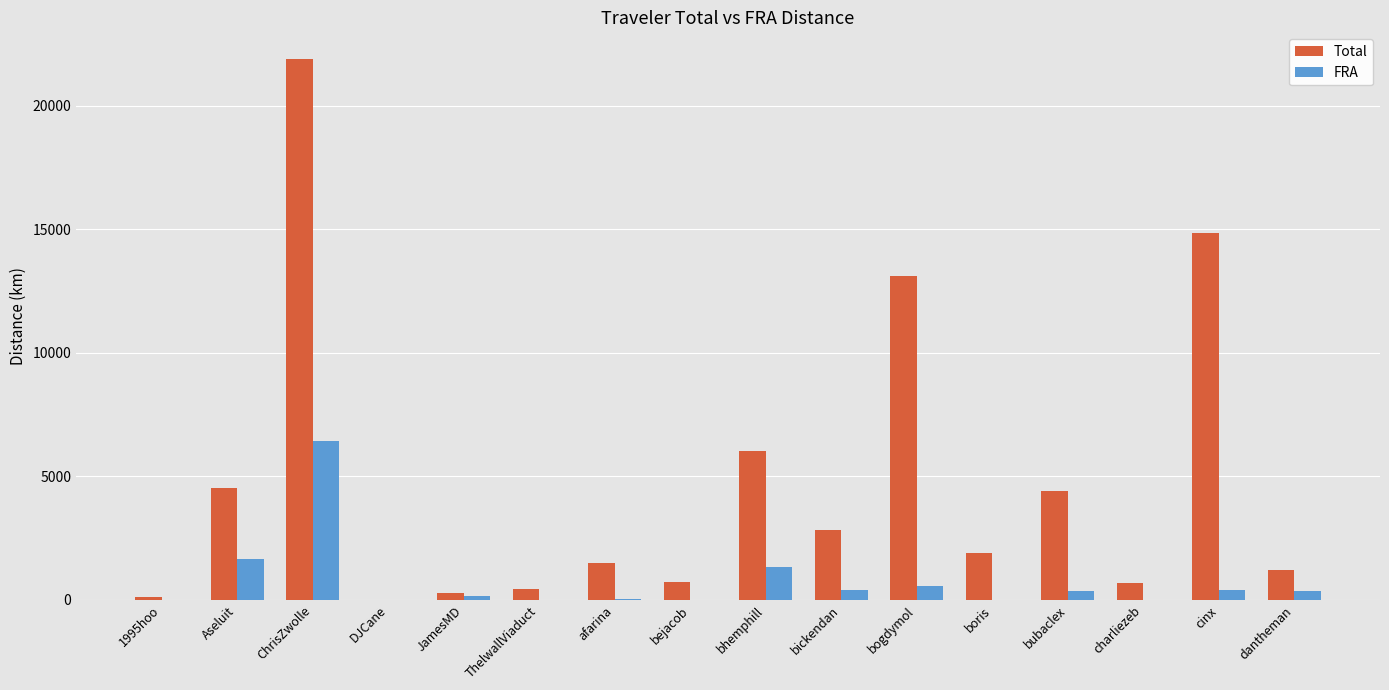

Count the number of categories in the chart.

16